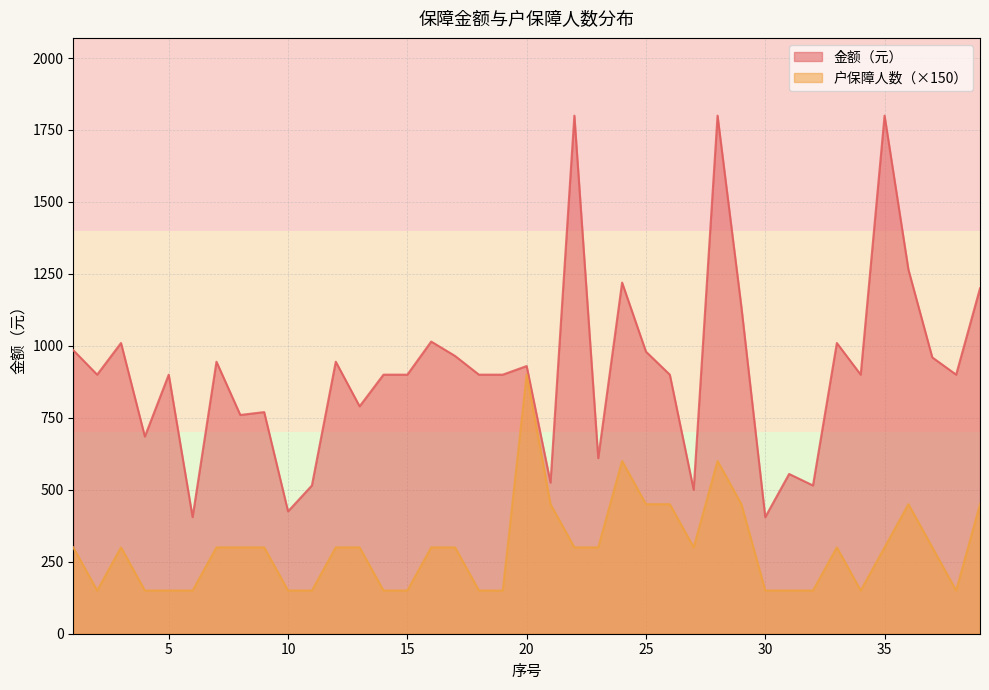

Reading right to left, list all the values displayed in this chart.

金额（元）: 1200	900	960	1265	1800	900	1010	515	555	405	1135	1800	500	900	980	1220	610	1800	525	930	900	900	965	1015	900	900	790	945	515	425	770	760	945	405	900	685	1010	900	985
户保障人数: 450	150	300	450	300	150	300	150	150	150	450	600	300	450	450	600	300	300	450	900	150	150	300	300	150	150	300	300	150	150	300	300	300	150	150	150	300	150	300